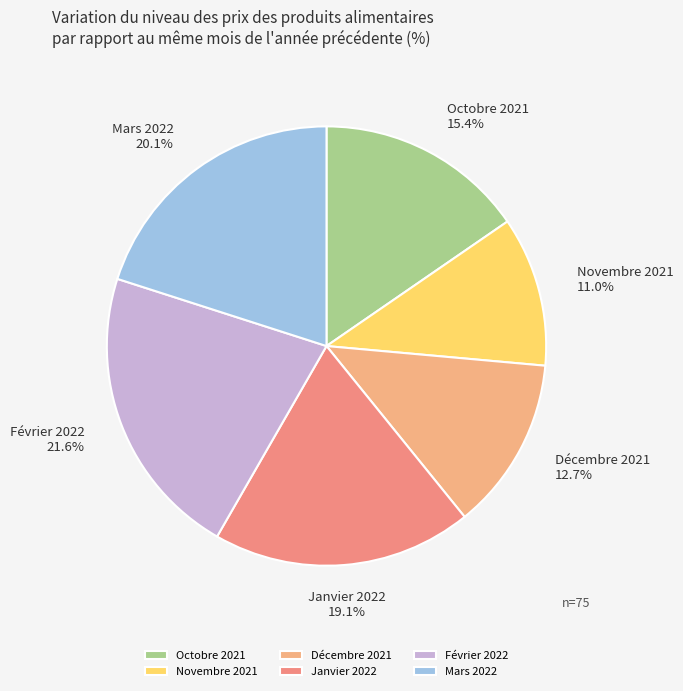

Does any single category account for the majority?

No